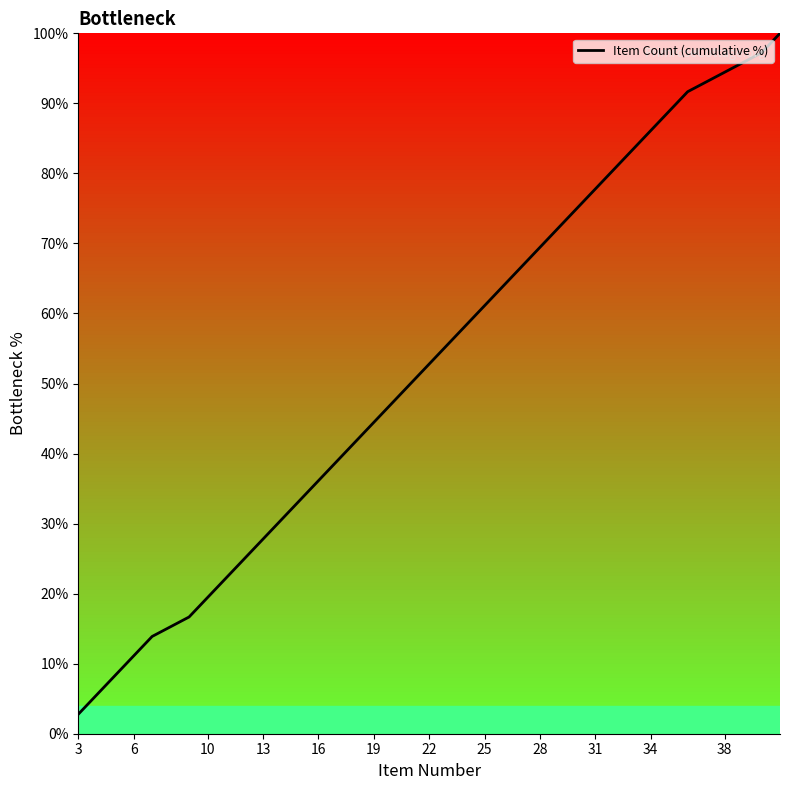

What is the minimum value shown in the chart?

2.8